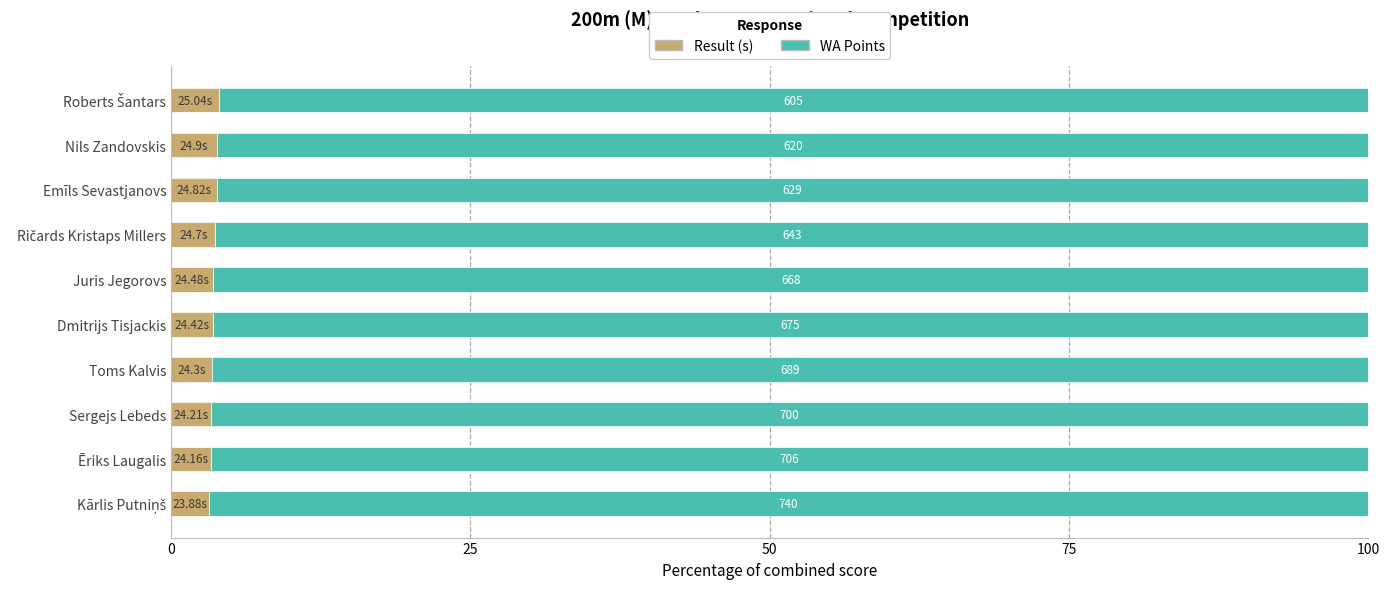

What are all the series names shown in the legend?

Result (s), WA Points